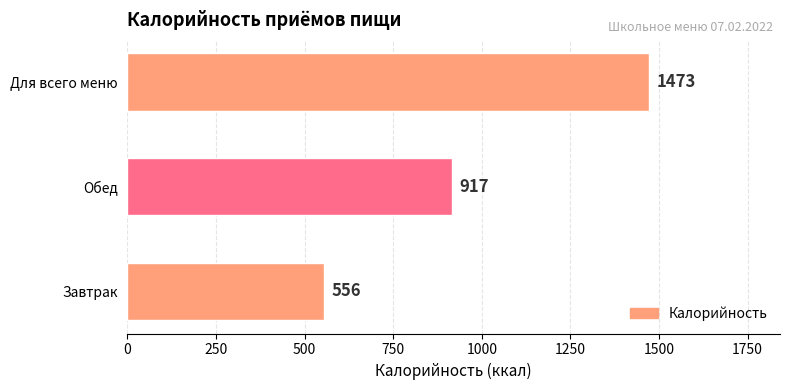

What is the change in value from Завтрак to Обед?

+361